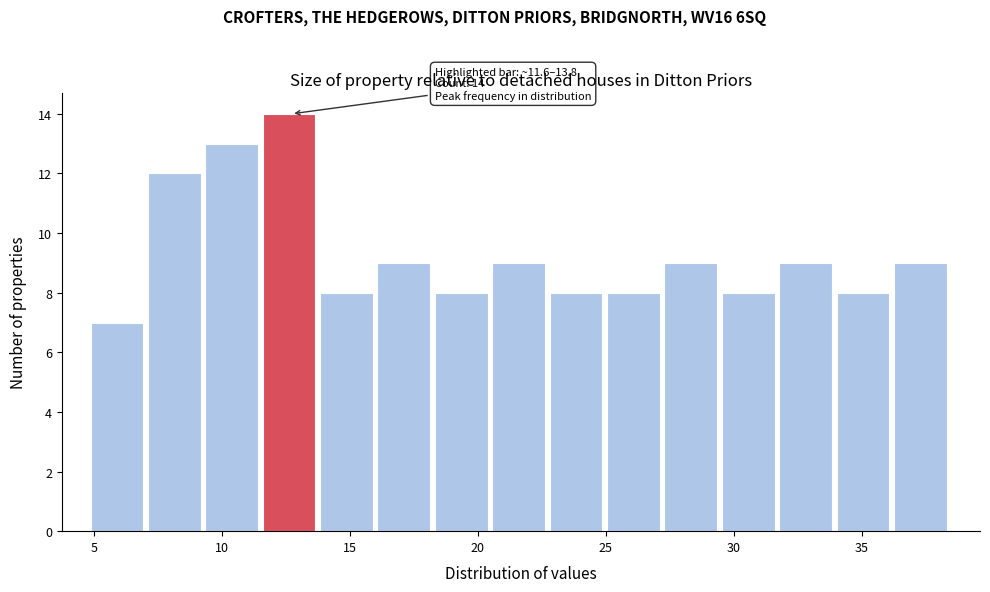

Over which range of the x-axis is the bar tallest?

11.5 to 14.0